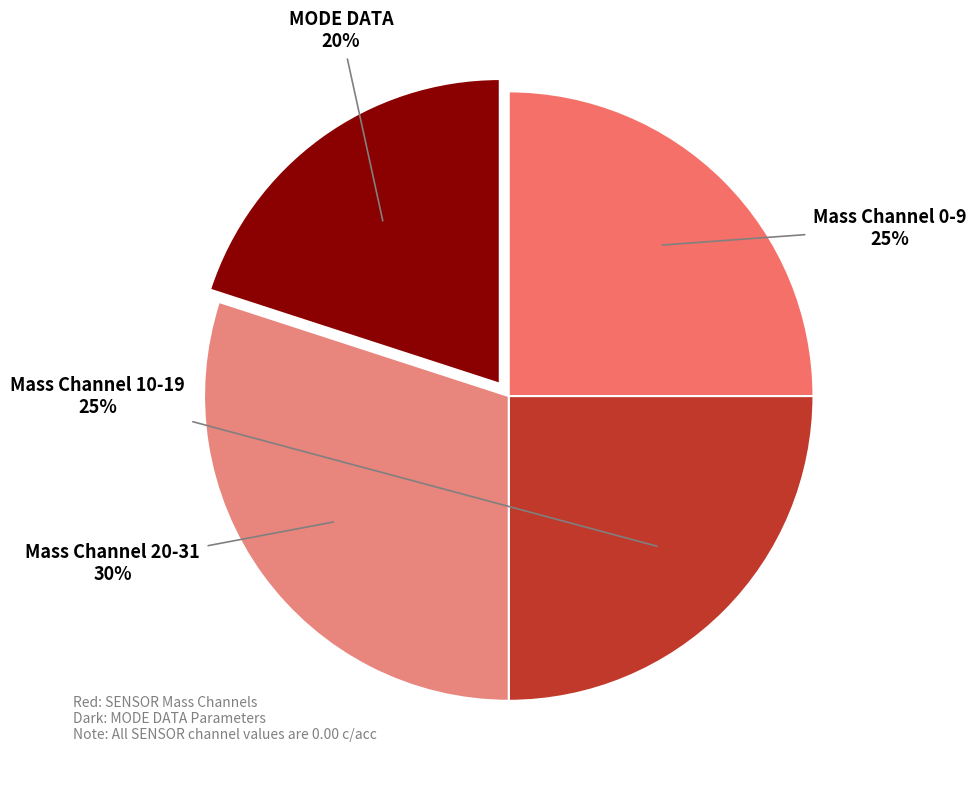

Count the number of slices in the pie.

4